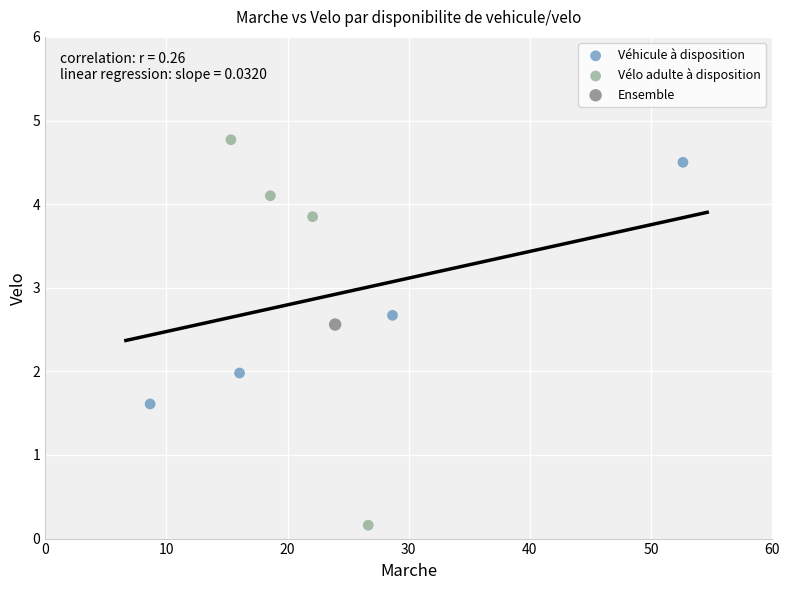

What are all the series names shown in the legend?

Véhicule à disposition, Vélo adulte à disposition, Ensemble